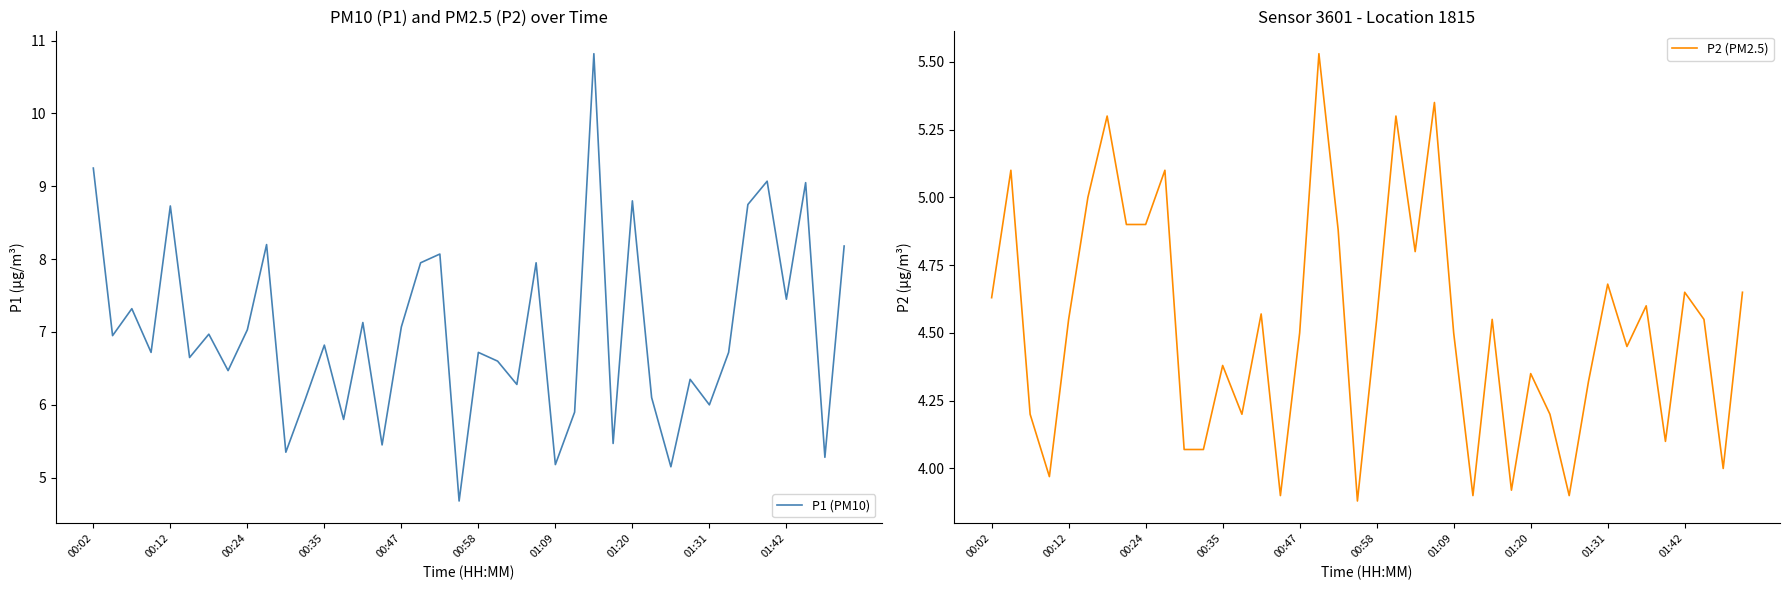

How many distinct data groups are displayed?

2